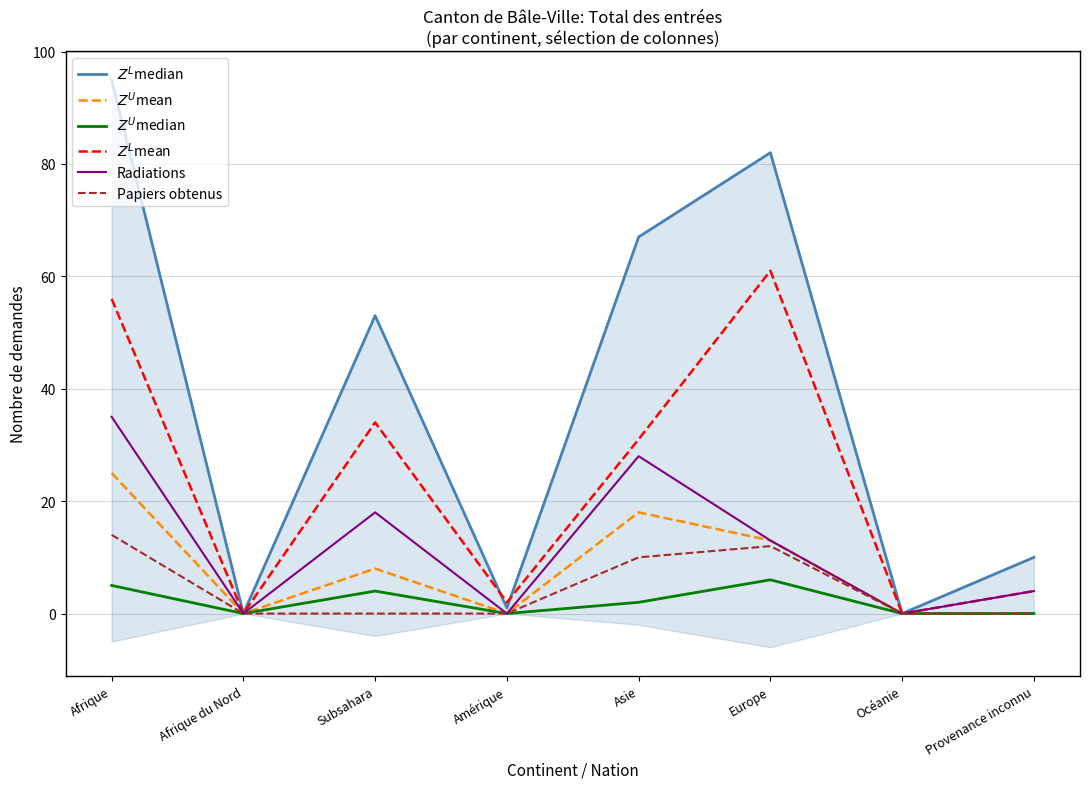

At which label does Papiers obtenus reach its peak?

Afrique